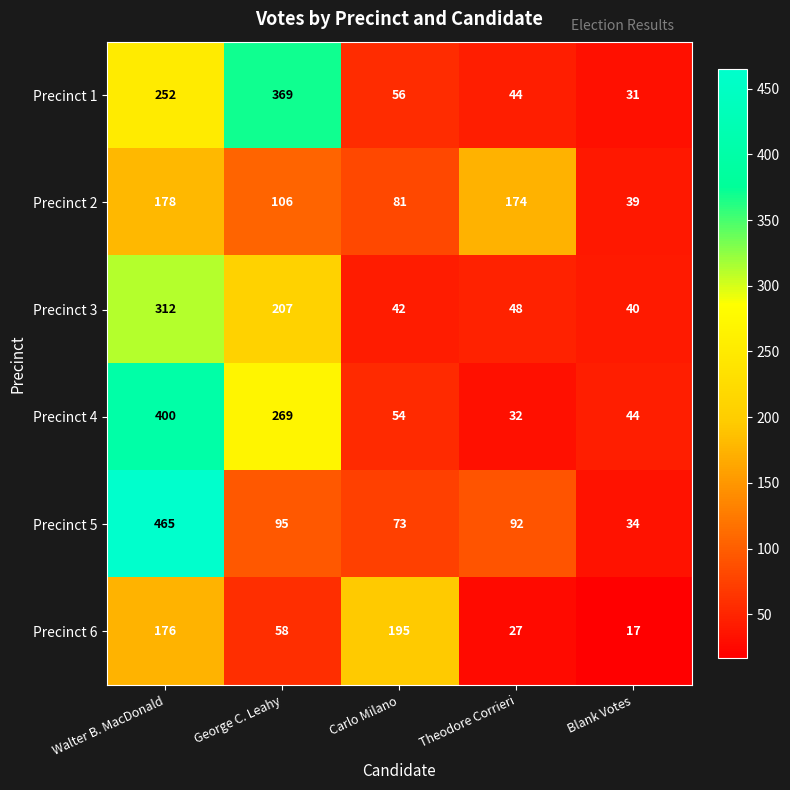

What is the approximate value of Precinct 4 at Carlo Milano?

54